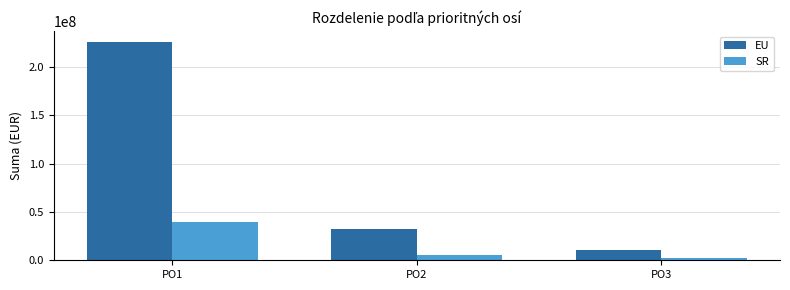

What is the difference between the EU values at PO1 and PO3?

215395797